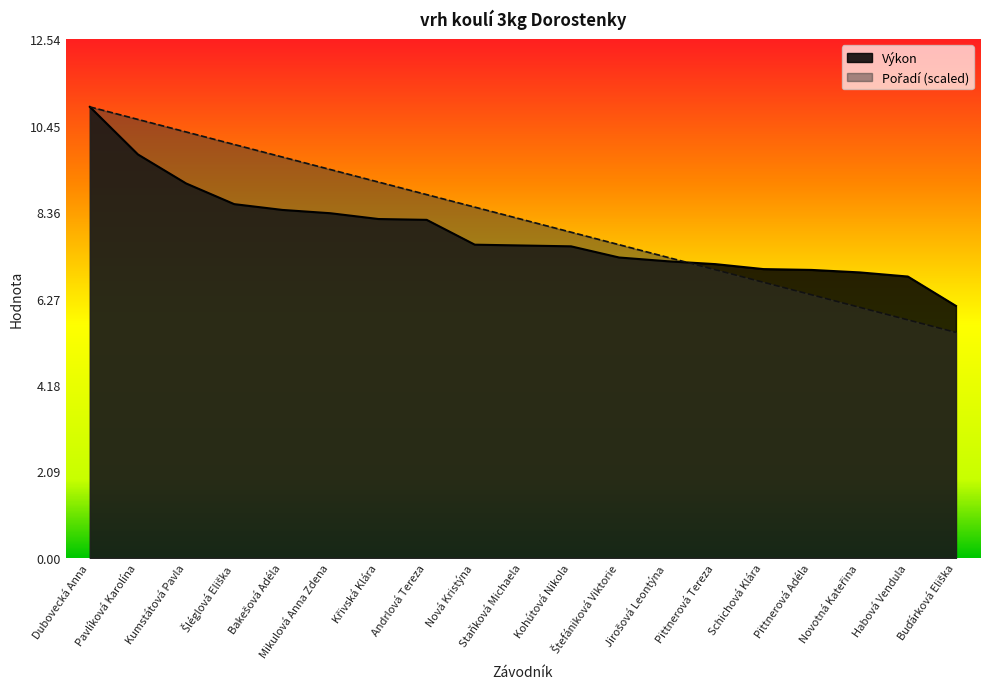

How many intersections are there between Výkon and Pořadí?

1